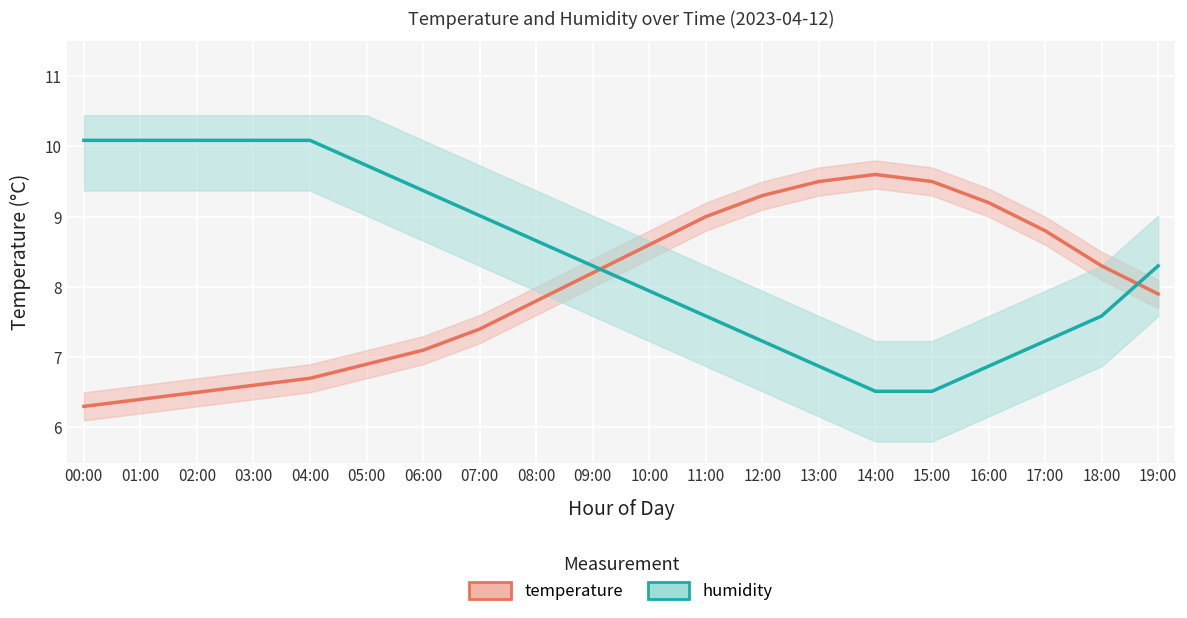

How many lines are shown in the chart?

2